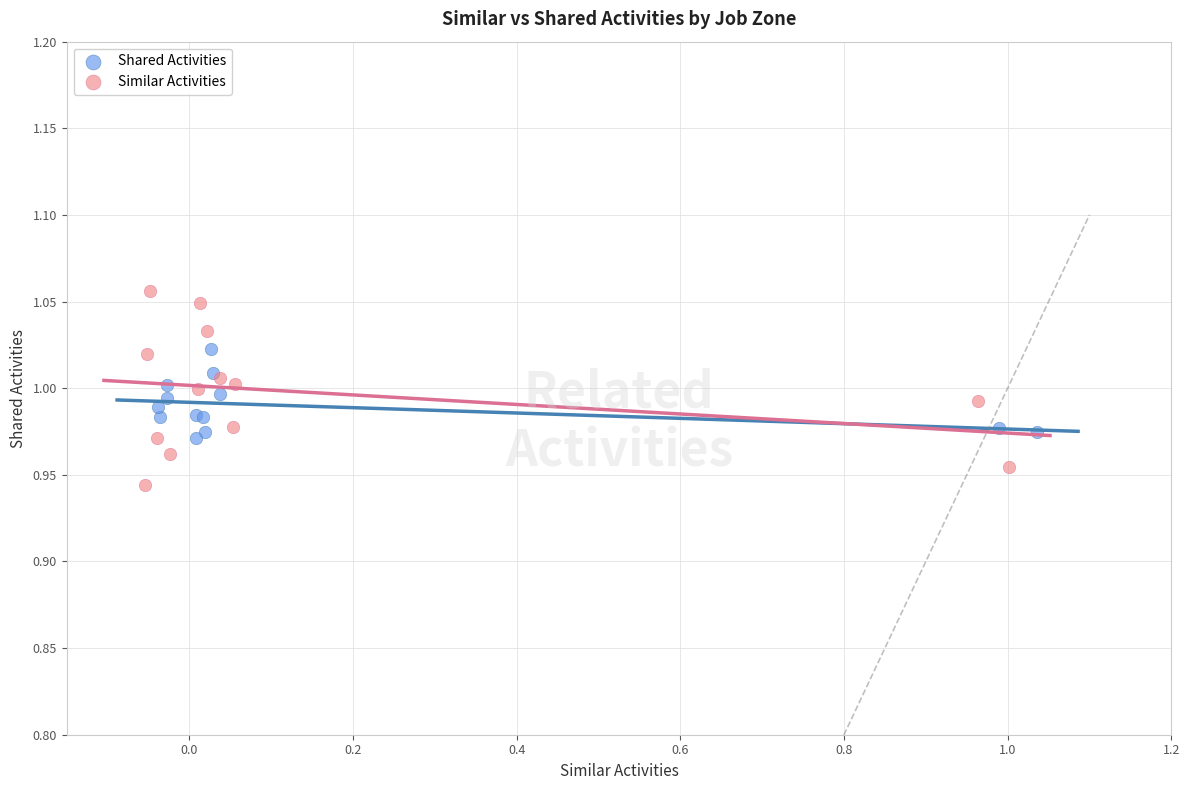

Which series contains the lowest Y value?

Similar Activities